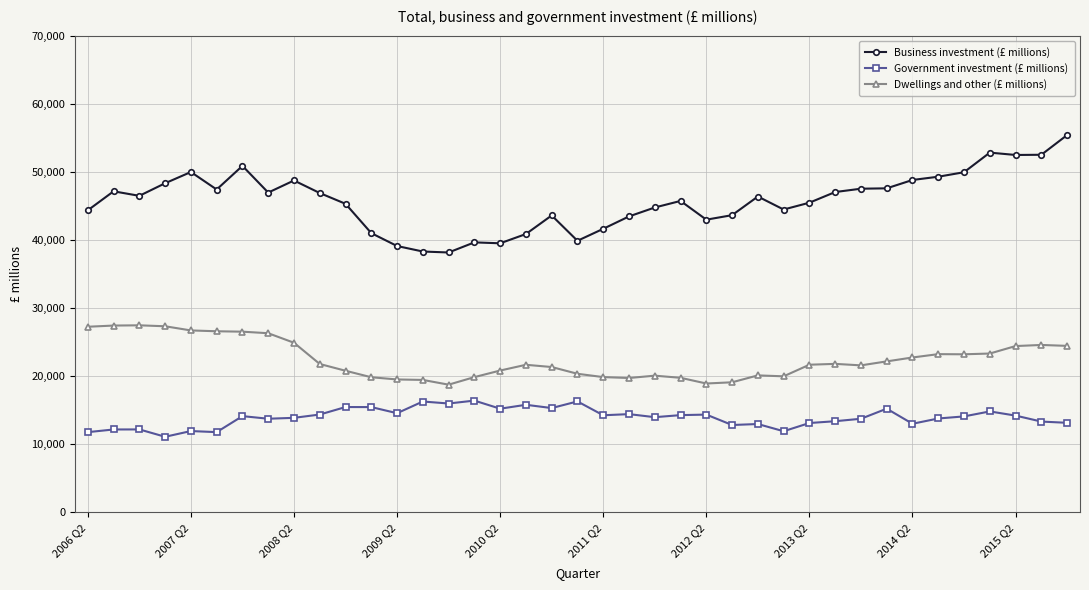

True or false: Business investment (£ millions) has more than 1 interior local peaks.

True